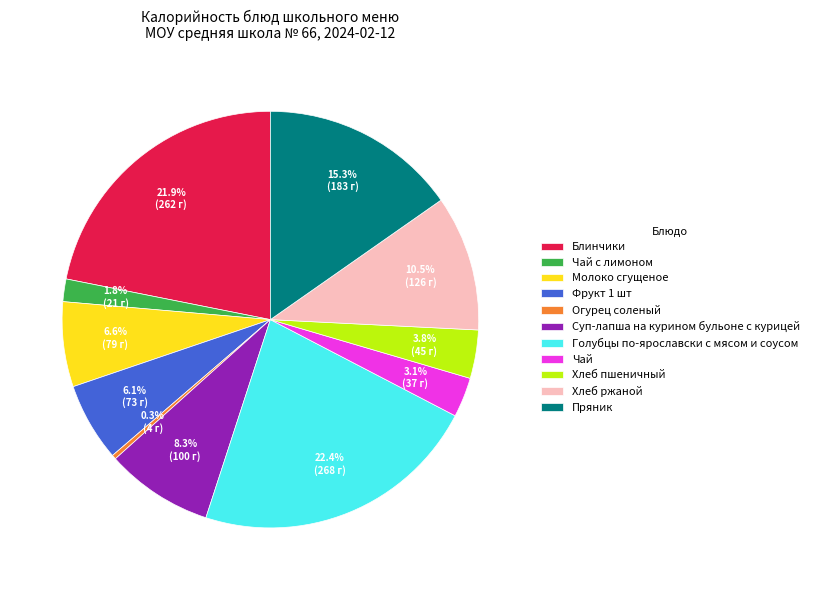

Is it true that Блинчики is 22% of the pie?

True